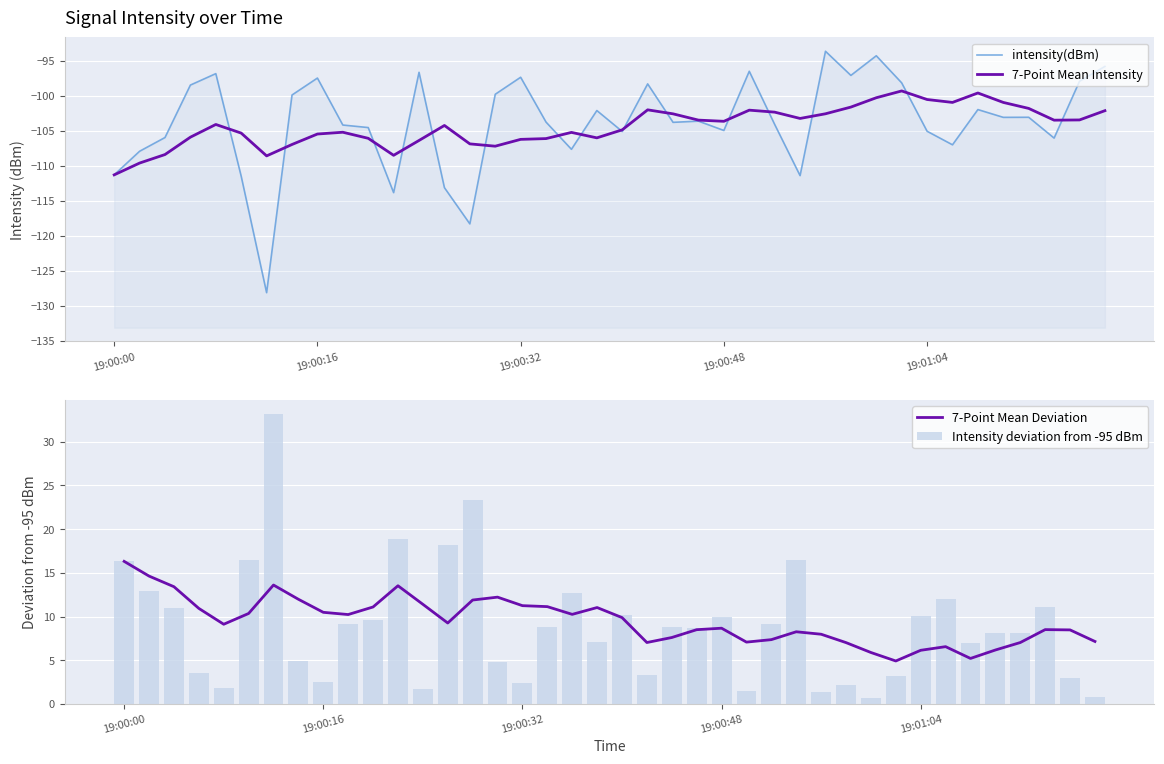

Count the number of categories in the chart.

40